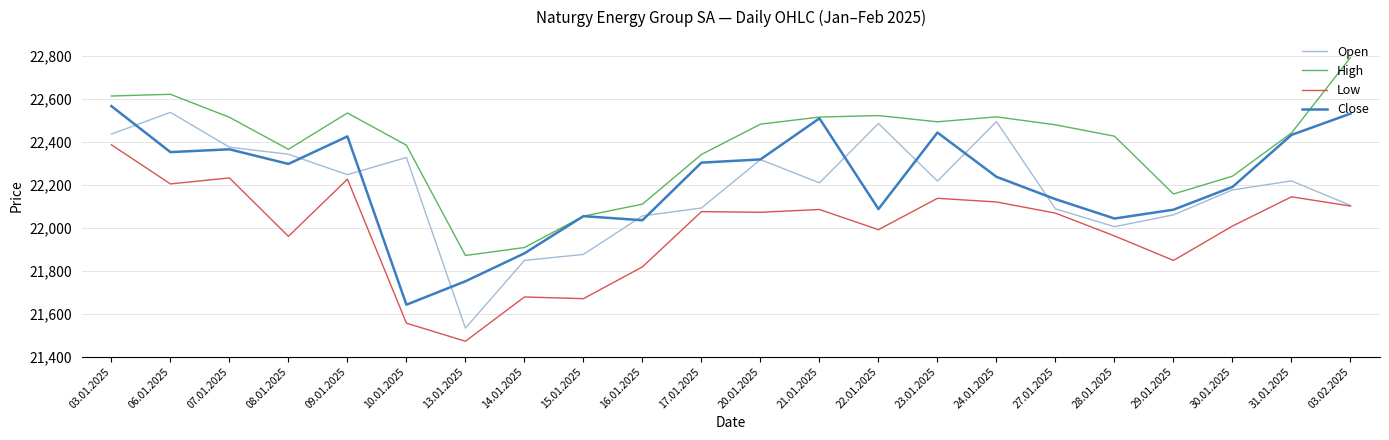

What is the smallest value displayed?

21472